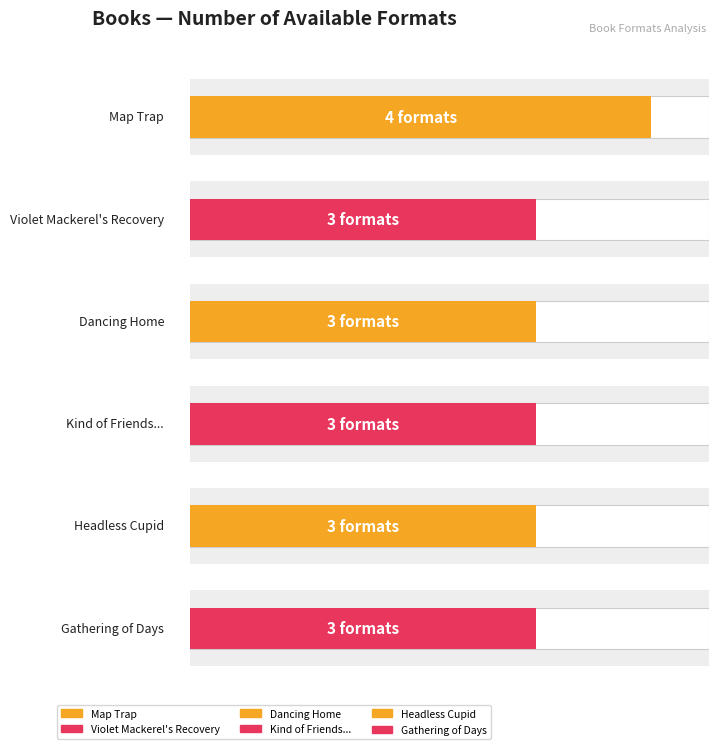

What is the label of the 2nd bar from the right?

Headless Cupid